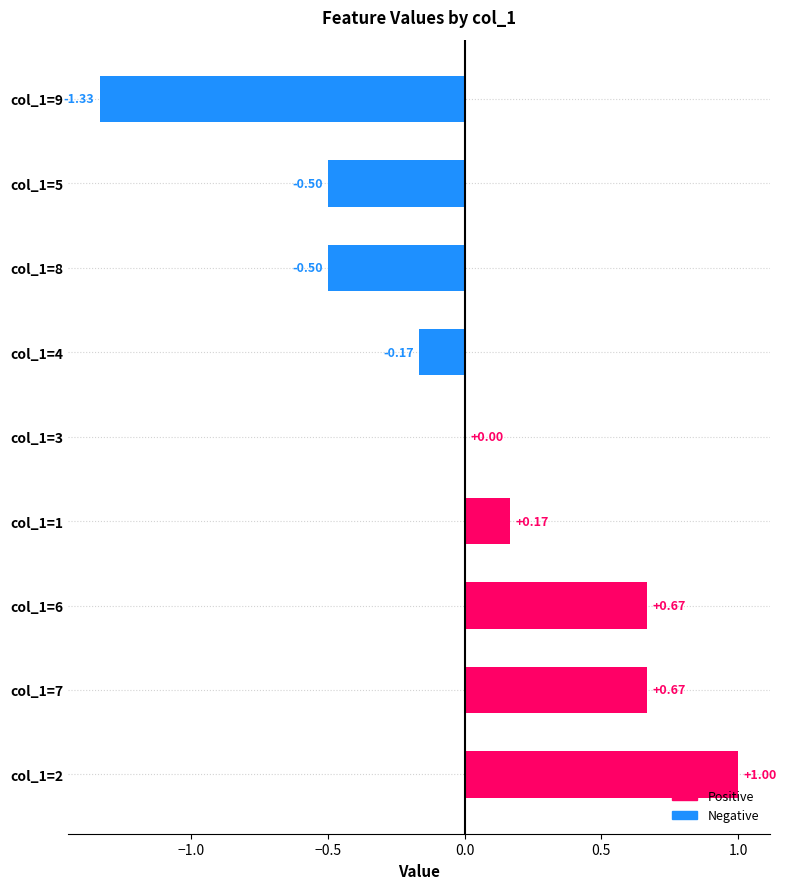

What is the change in value from col_1=6 to col_1=5?

-1.2